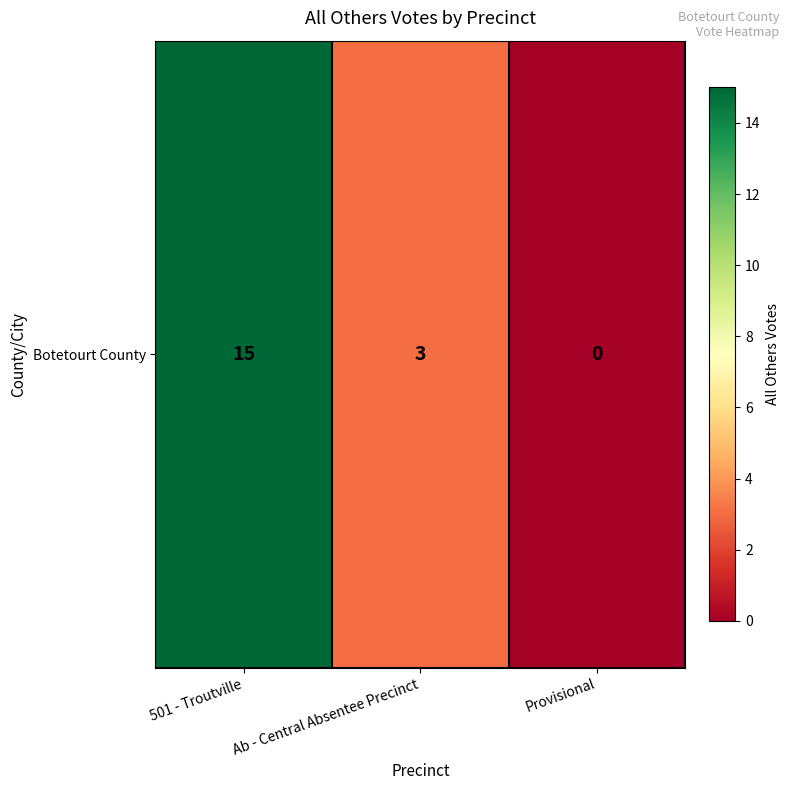

Is it true that the value at Ab - Central Absentee Precinct is 5?

False